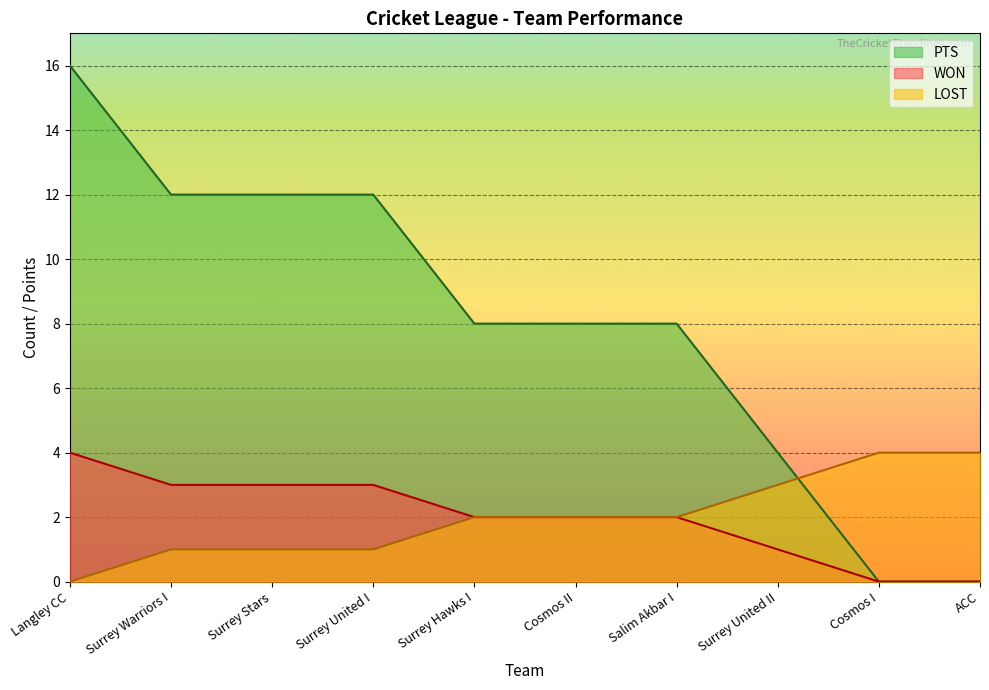

At which label does LOST first exceed 2?

Langley CC